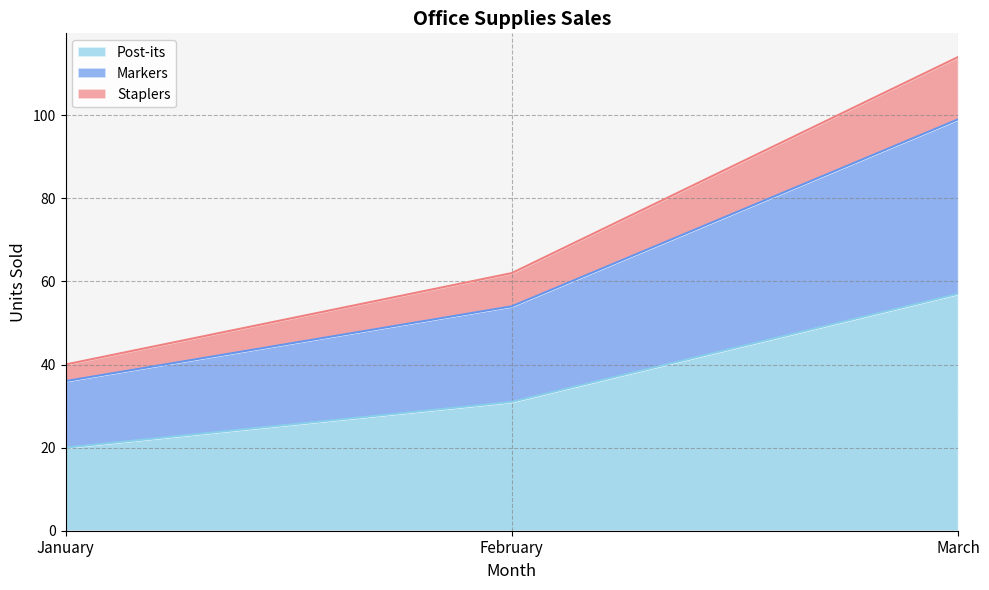

At how many categories does at least one series exceed 96?

1